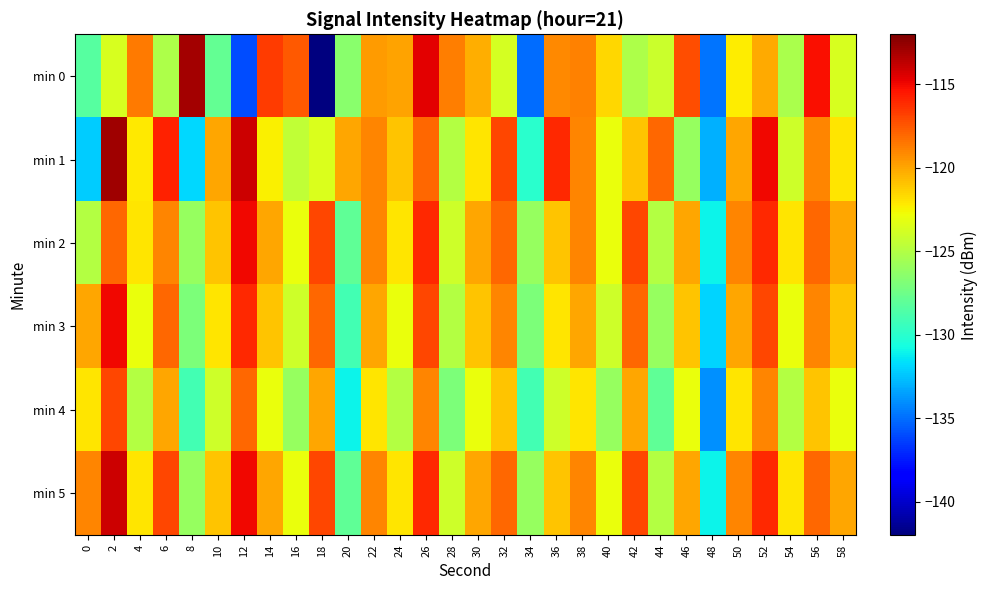

At 30, list the series in order from smallest to largest.

min 4, min 1, min 3, min 0, min 2, min 5